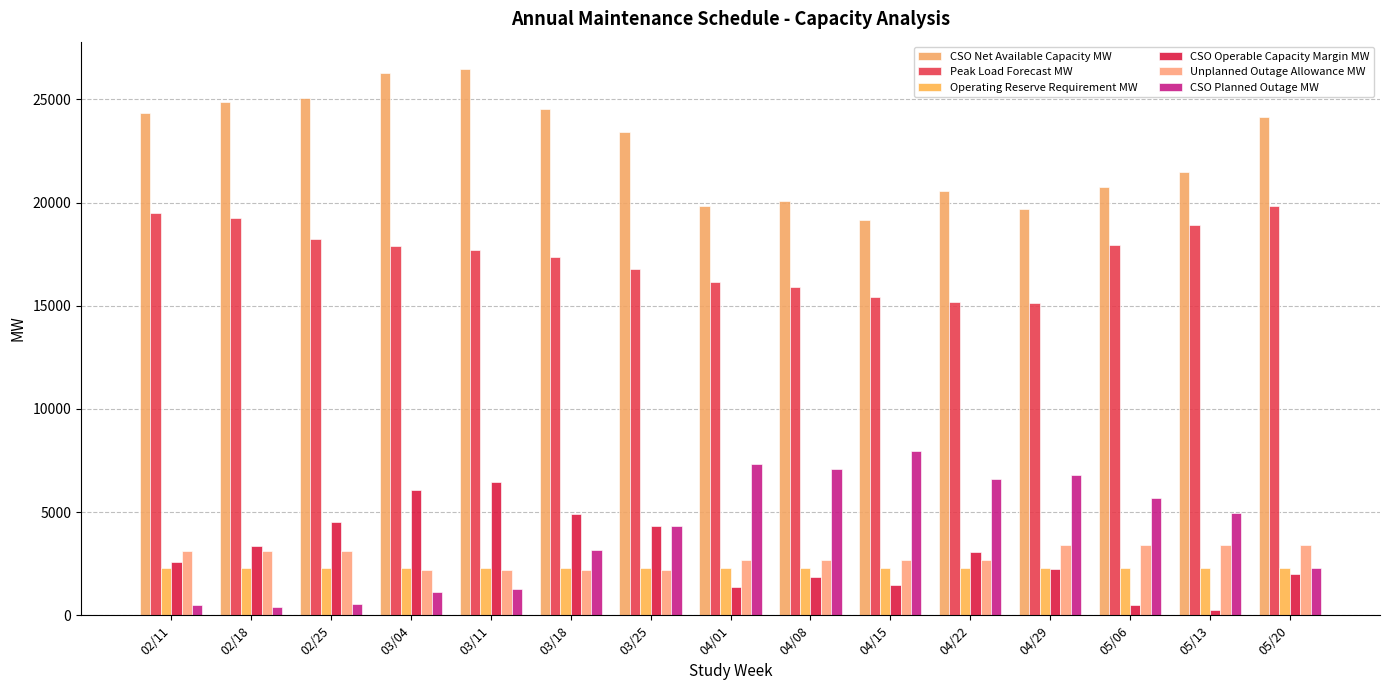

What are all the series names shown in the legend?

CSO Net Available Capacity MW, Peak Load Forecast MW, Operating Reserve Requirement MW, CSO Operable Capacity Margin MW, Unplanned Outage Allowance MW, CSO Planned Outage MW